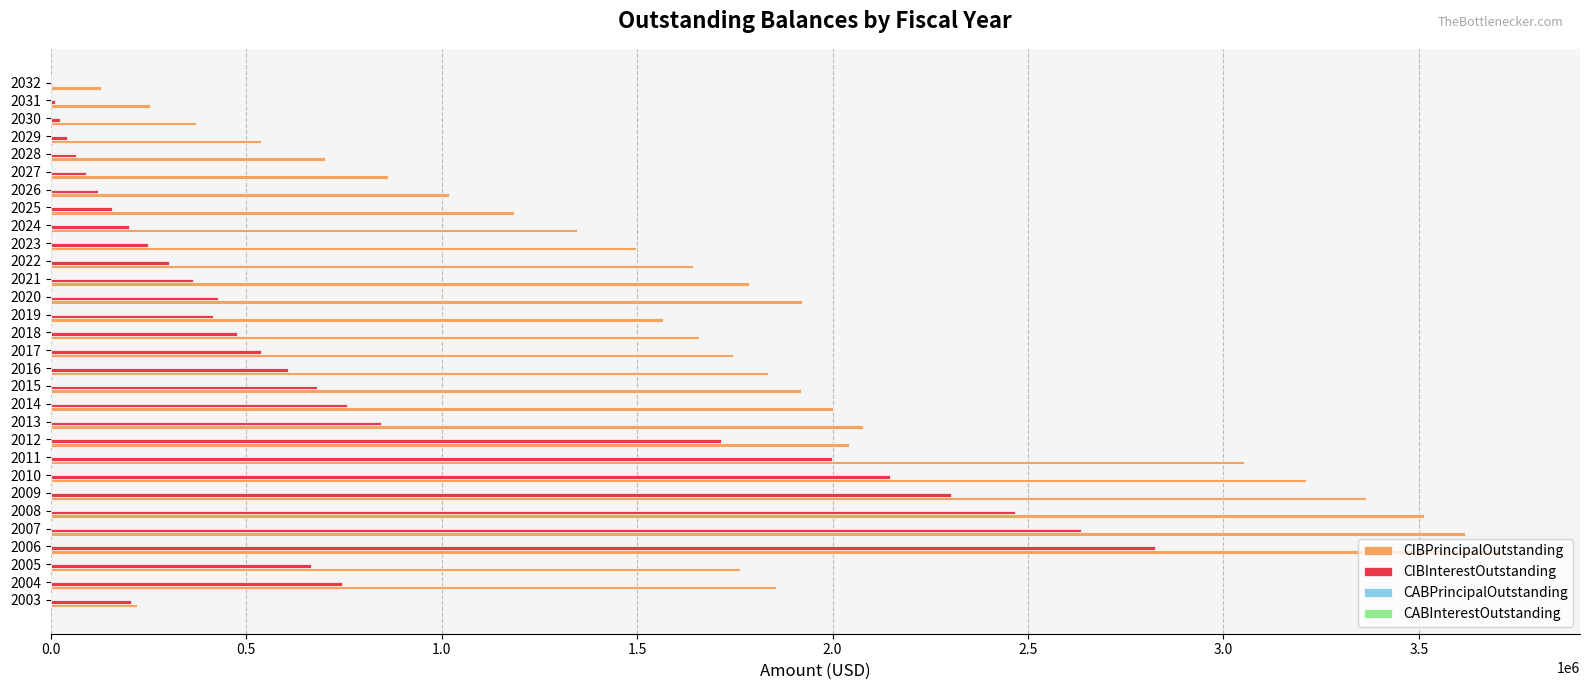

What is the total value across all series at 2015?

2601016.0